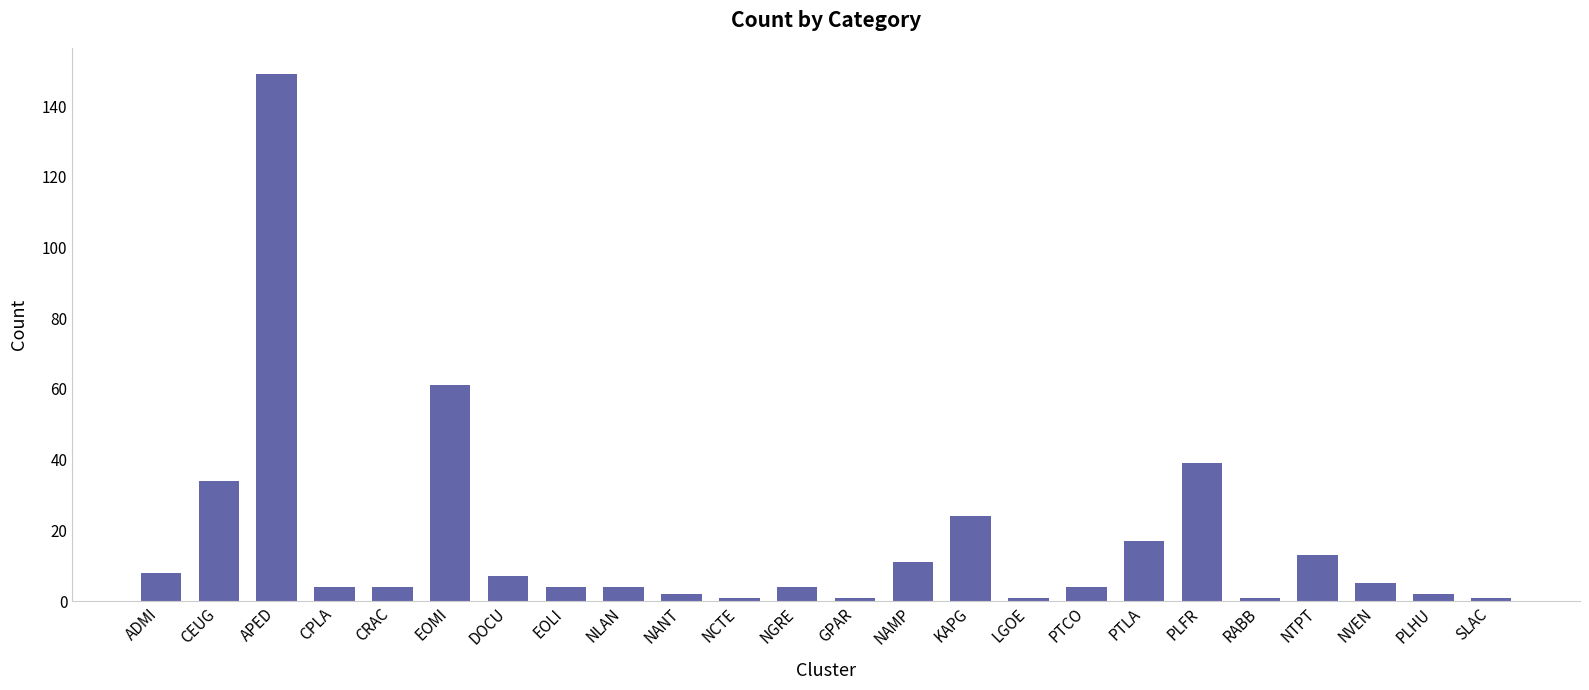

What is the change in value from CEUG to PLFR?

+5